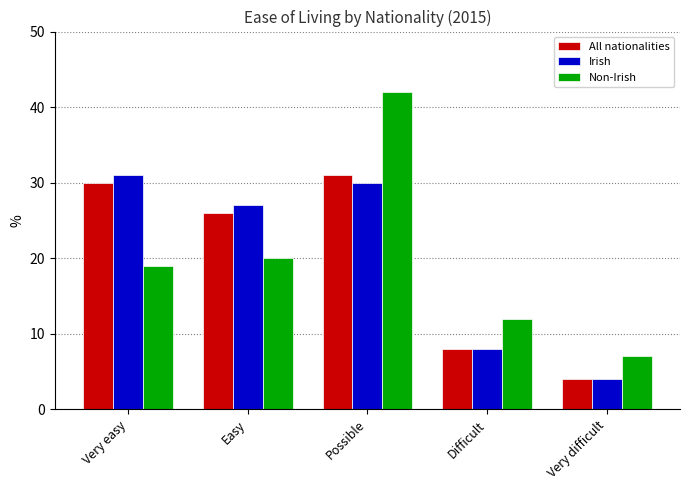

At Possible, list the series in order from smallest to largest.

Irish, All nationalities, Non-Irish